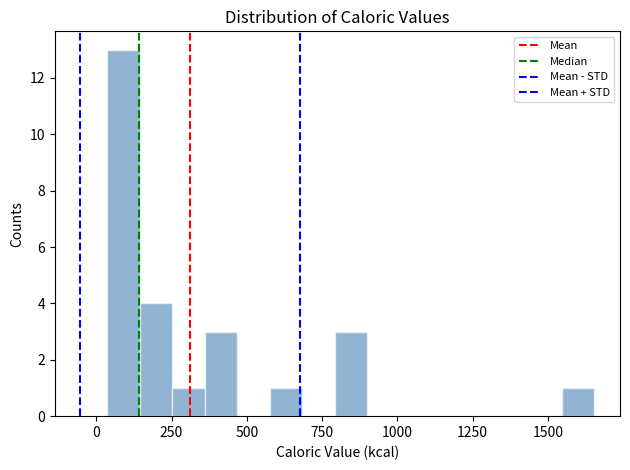

Around what value on the x-axis is the tallest bar? Give the approximate position of its centre, as read against the axis.

100